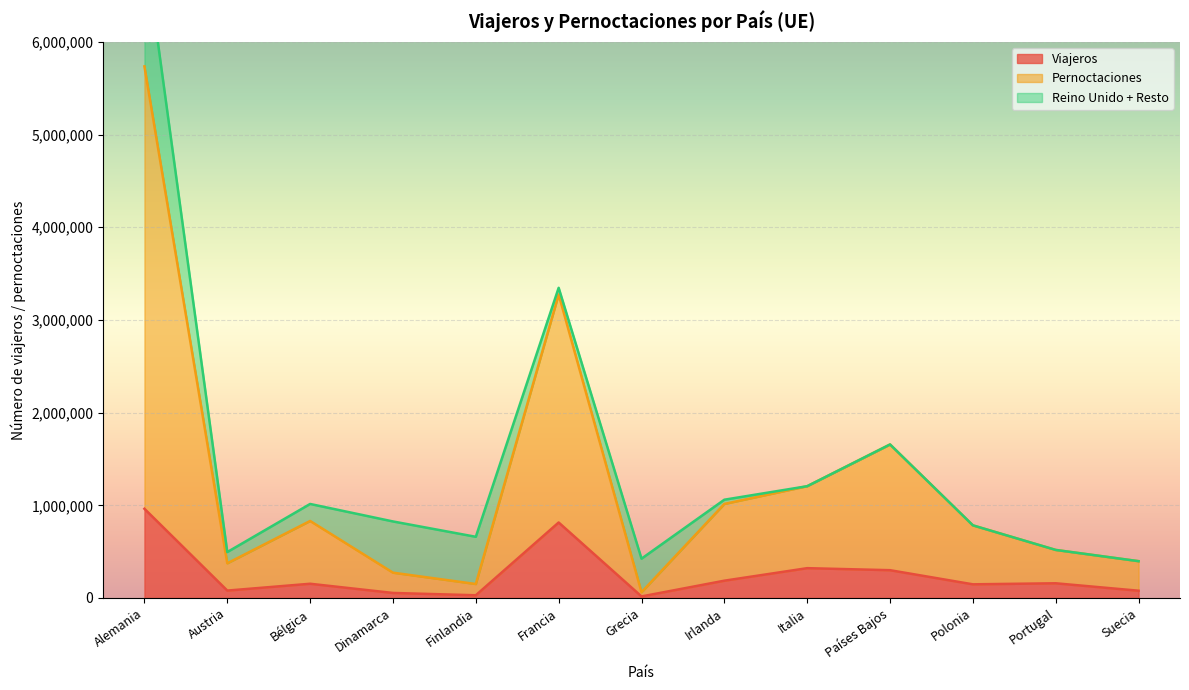

What is the label of the 8th point from the right?

Francia